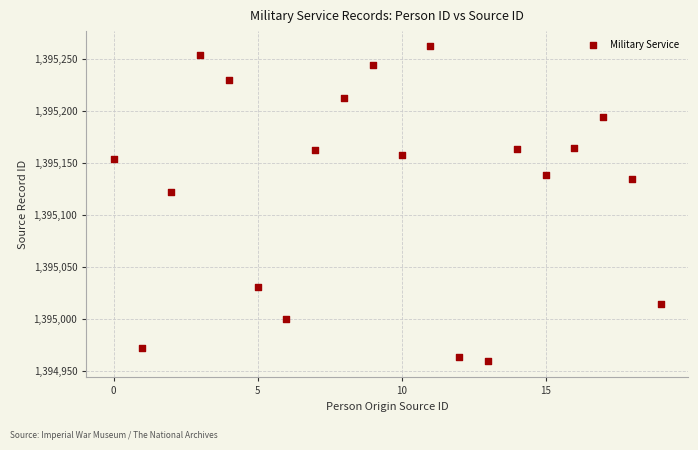

What is the range of Y values (max minus min)?

303